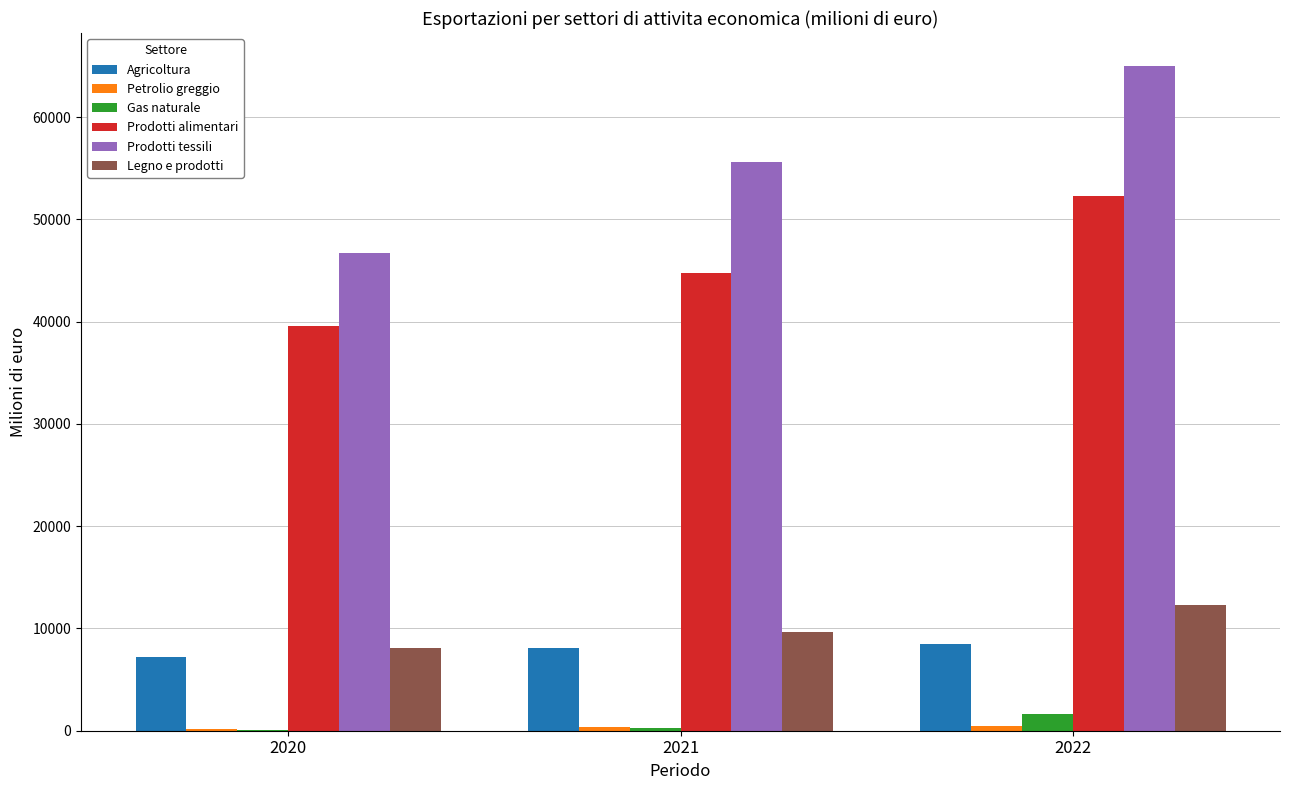

Which category has the highest value in the Prodotti tessili series?

2022